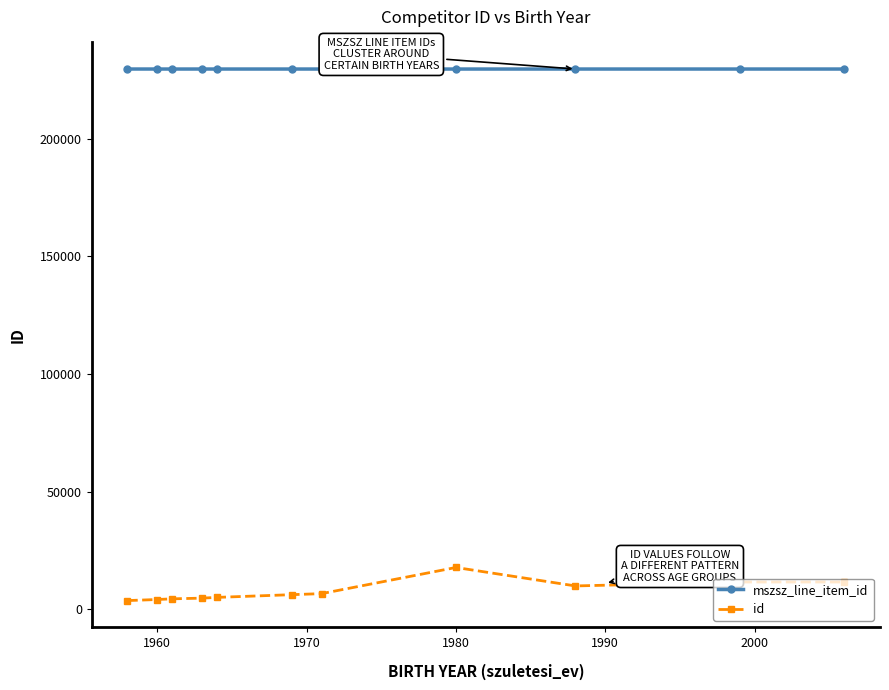

Which series has the widest spread of values?

id